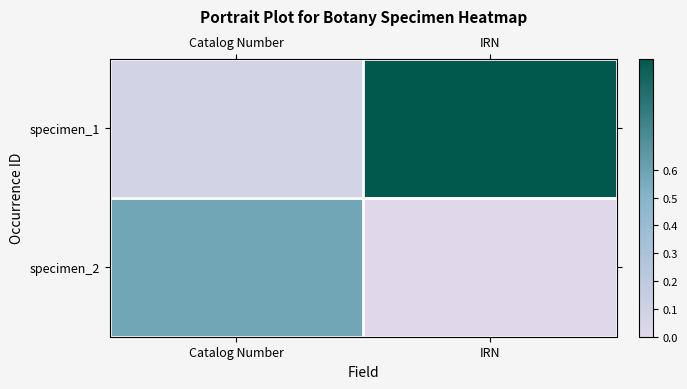

At how many categories does at least one series exceed 0?

2